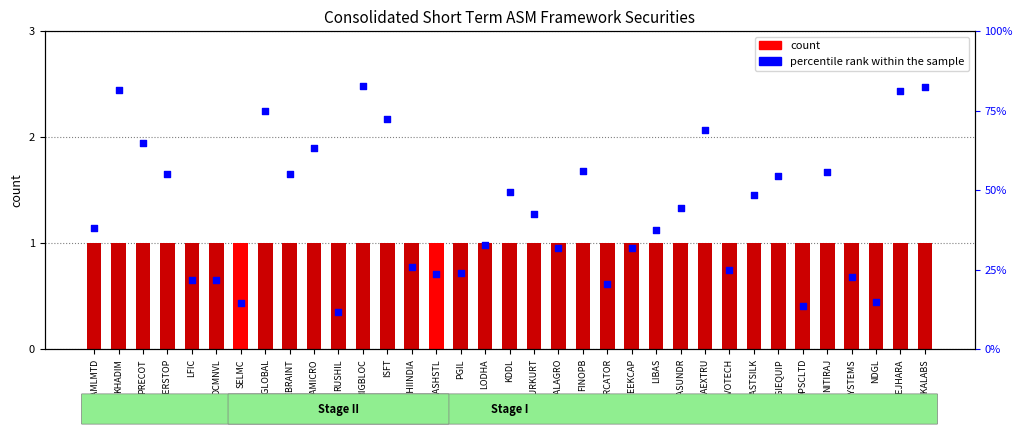

Which series reaches the maximum Y coordinate?

count